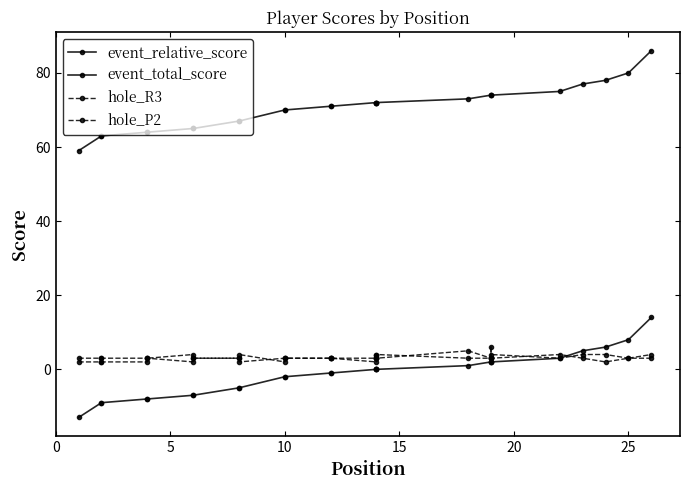

True or false: hole_P2 and event_relative_score cross at least once.

False